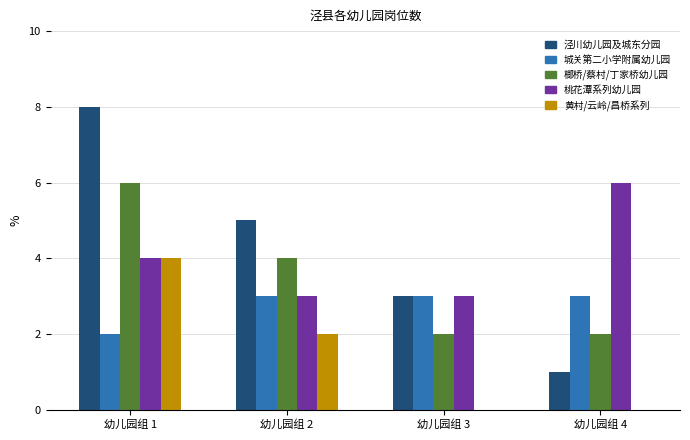

Which label corresponds to the largest value in the chart?

幼儿园组 1